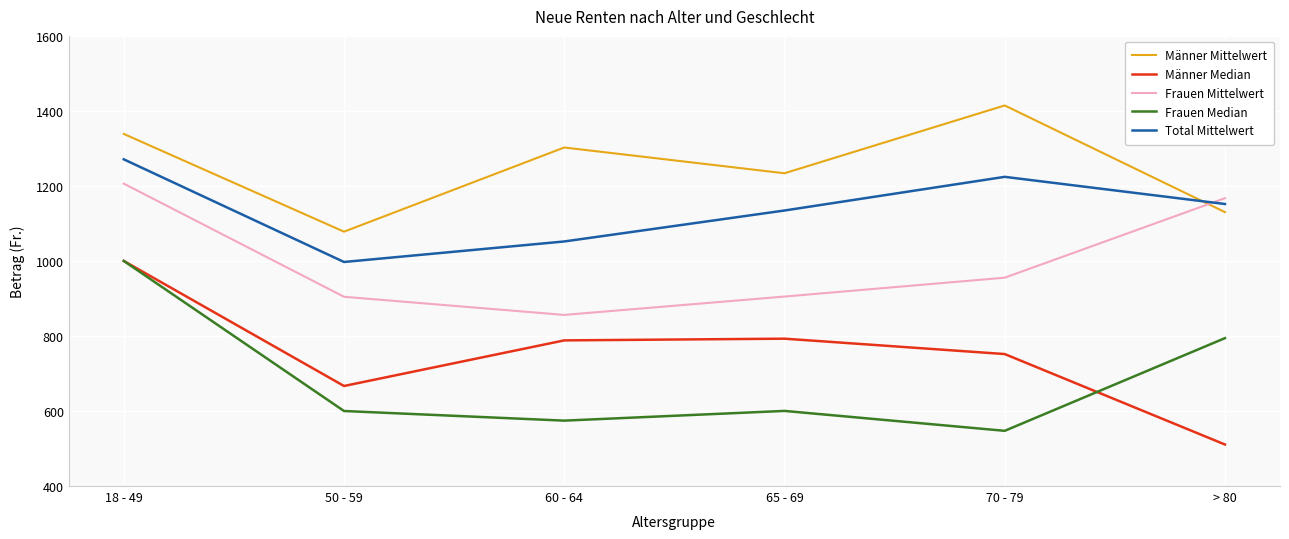

Is it true that Frauen Median equals 794.2 at > 80?

True